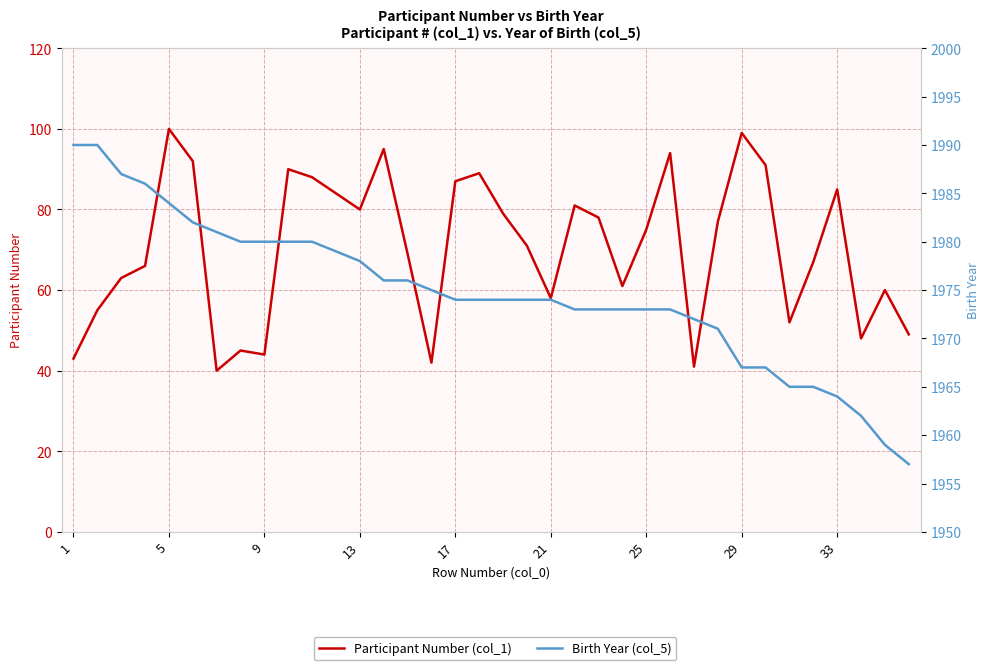

True or false: Participant Number (col_1) and Birth Year (col_5) intersect in this chart.

False